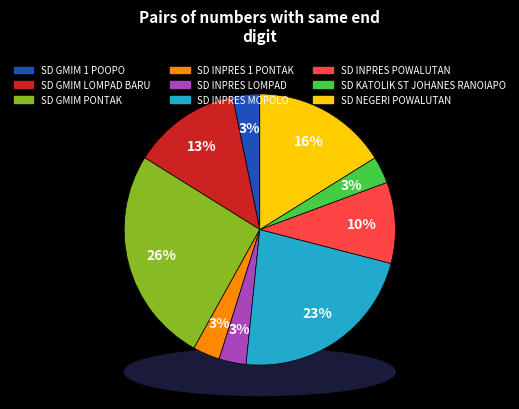

True or false: SD INPRES LOMPAD accounts for 16% of the total.

False